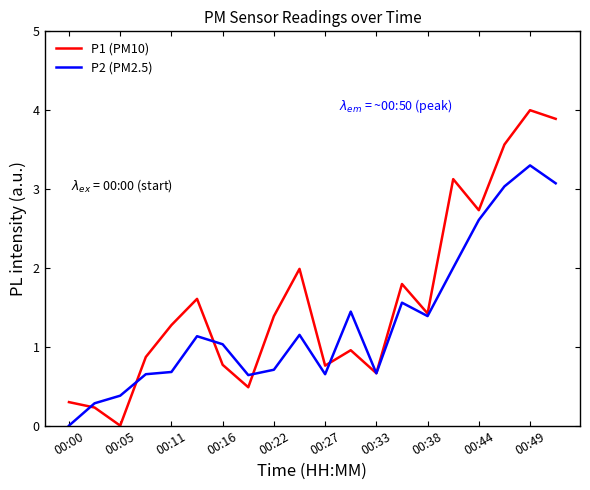

Which series has the largest range (max minus min)?

P1 (PM10)